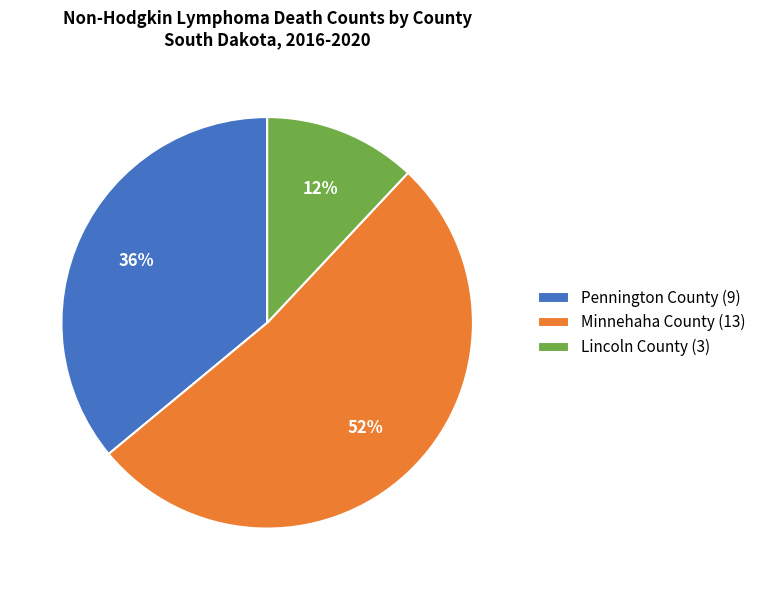

Which slice is the smallest?

Lincoln County (3)